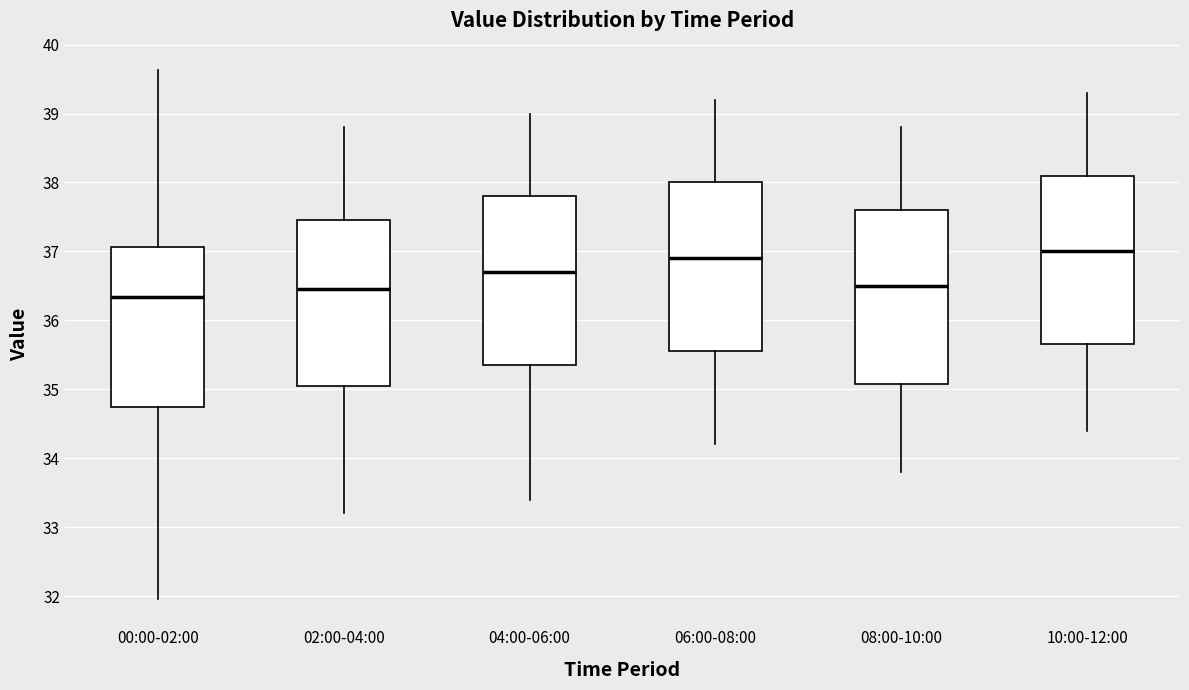

Where is the lower edge of the box for 04:00-06:00 on the y-axis? The values are not printed on the chart, so give them approximately, as read against the axis.

35.4